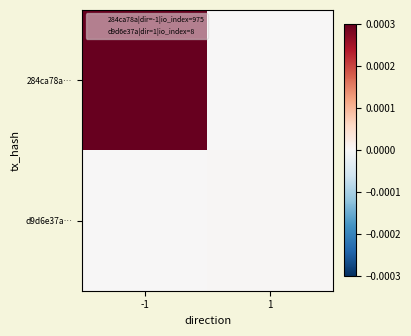

Between -1 and 1, which is larger?

-1